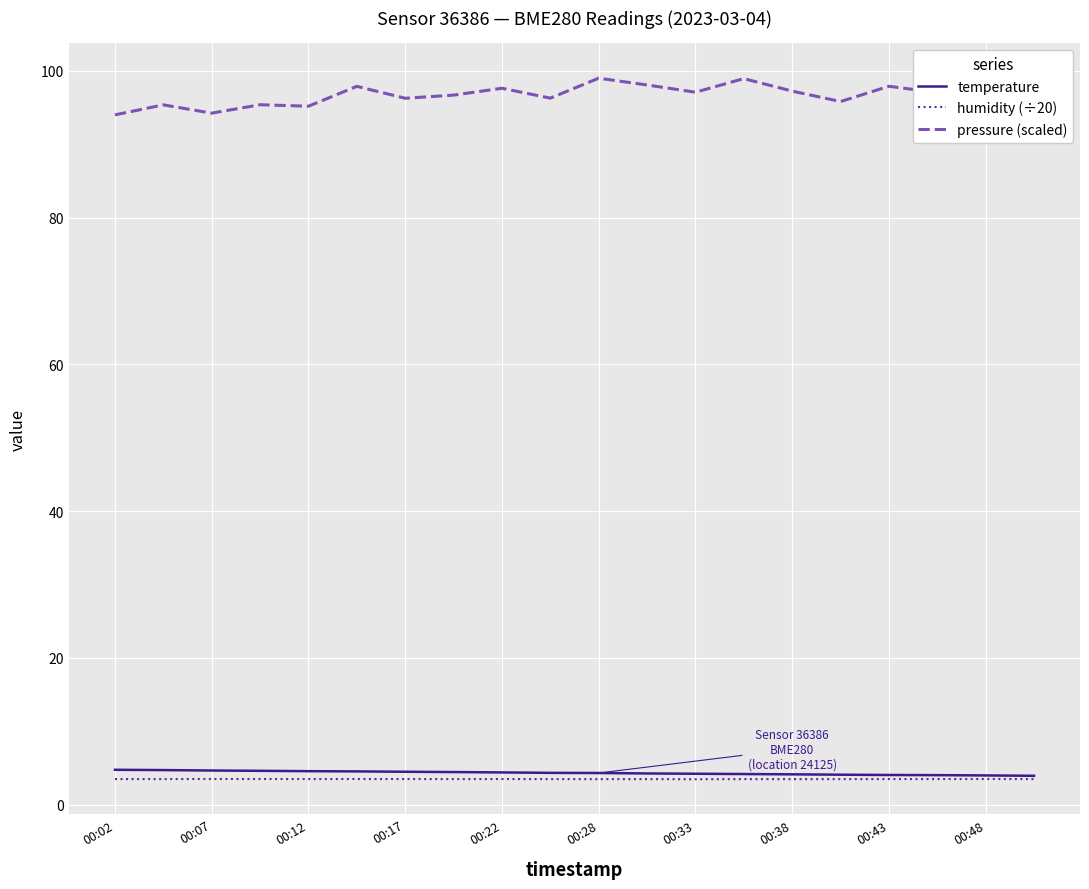

True or false: pressure (scaled) and humidity (÷20) cross at least once.

False